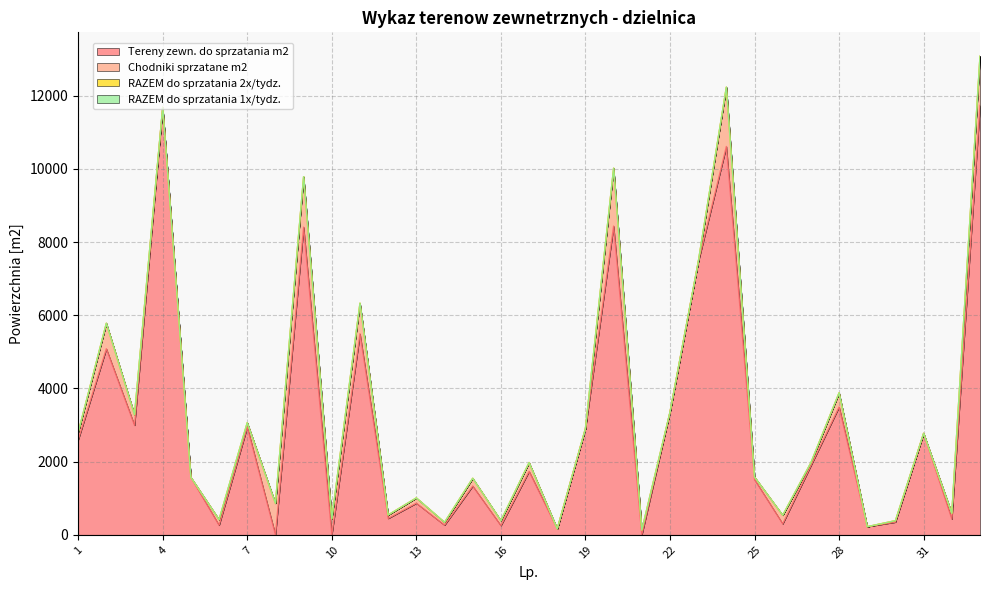

At how many categories does at least one series exceed 1524?

18